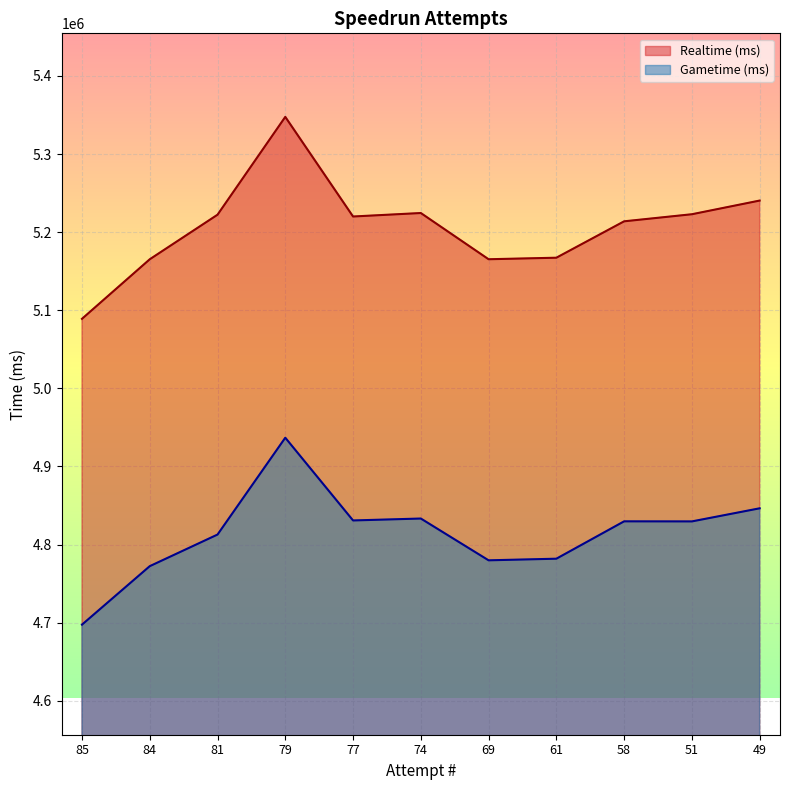

How many values in the Gametime (ms) series exceed 4829633?

5